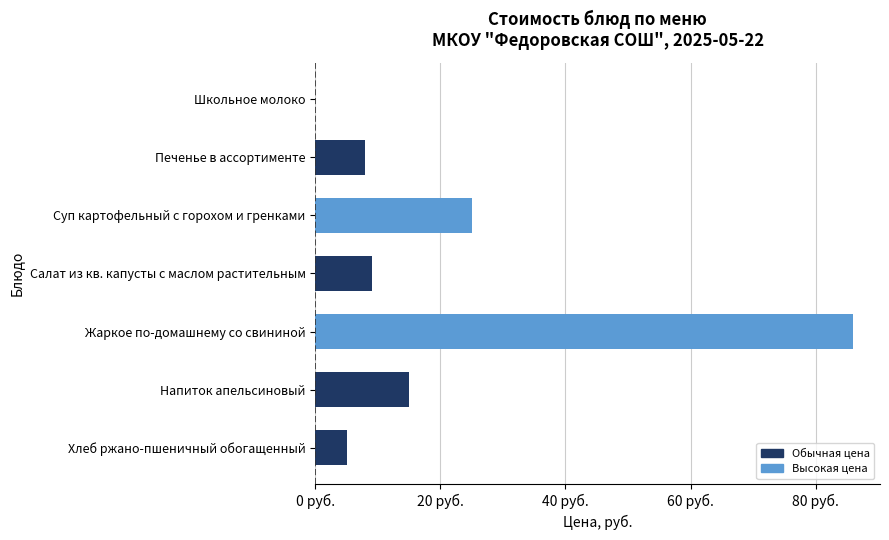

Does the chart contain stacked bars?

No